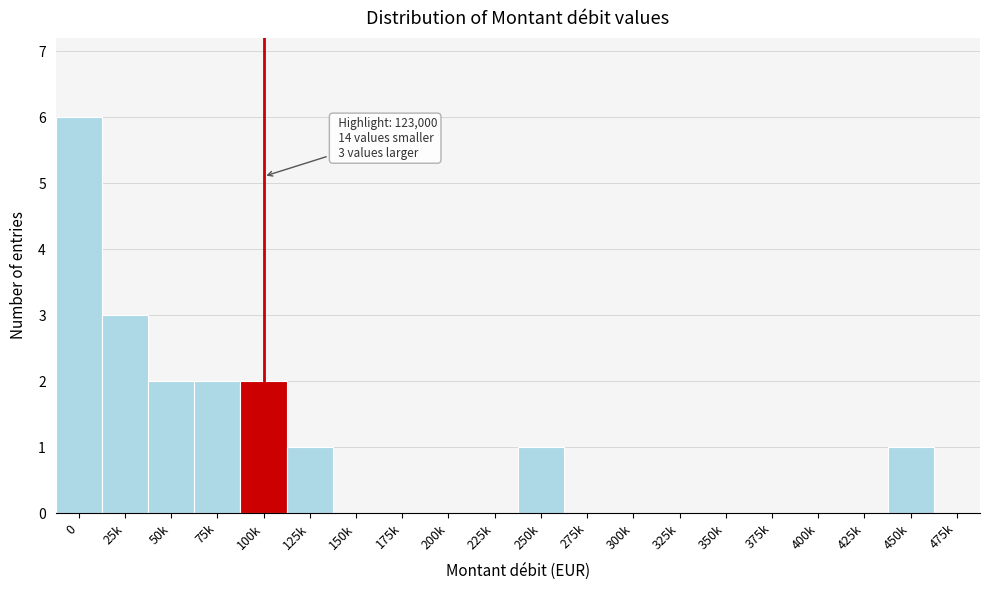

Reading left to right, what are all the values shown in this chart?

0=6	25k=3	50k=2	75k=2	100k=2	125k=1	150k=0	175k=0	200k=0	225k=0	250k=1	275k=0	300k=0	325k=0	350k=0	375k=0	400k=0	425k=0	450k=1	475k=0